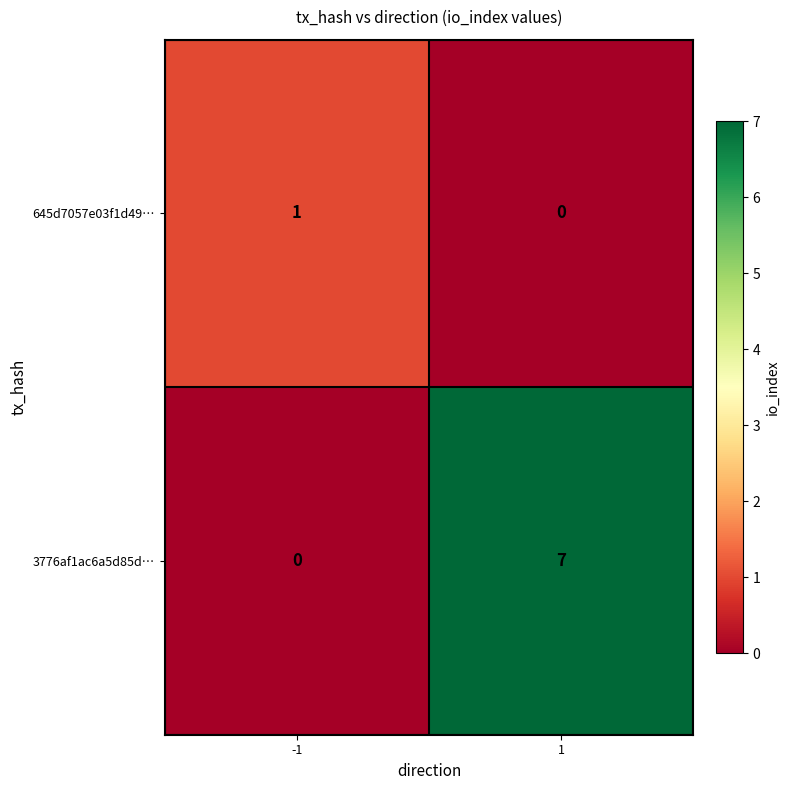

How many series are shown in this chart?

2